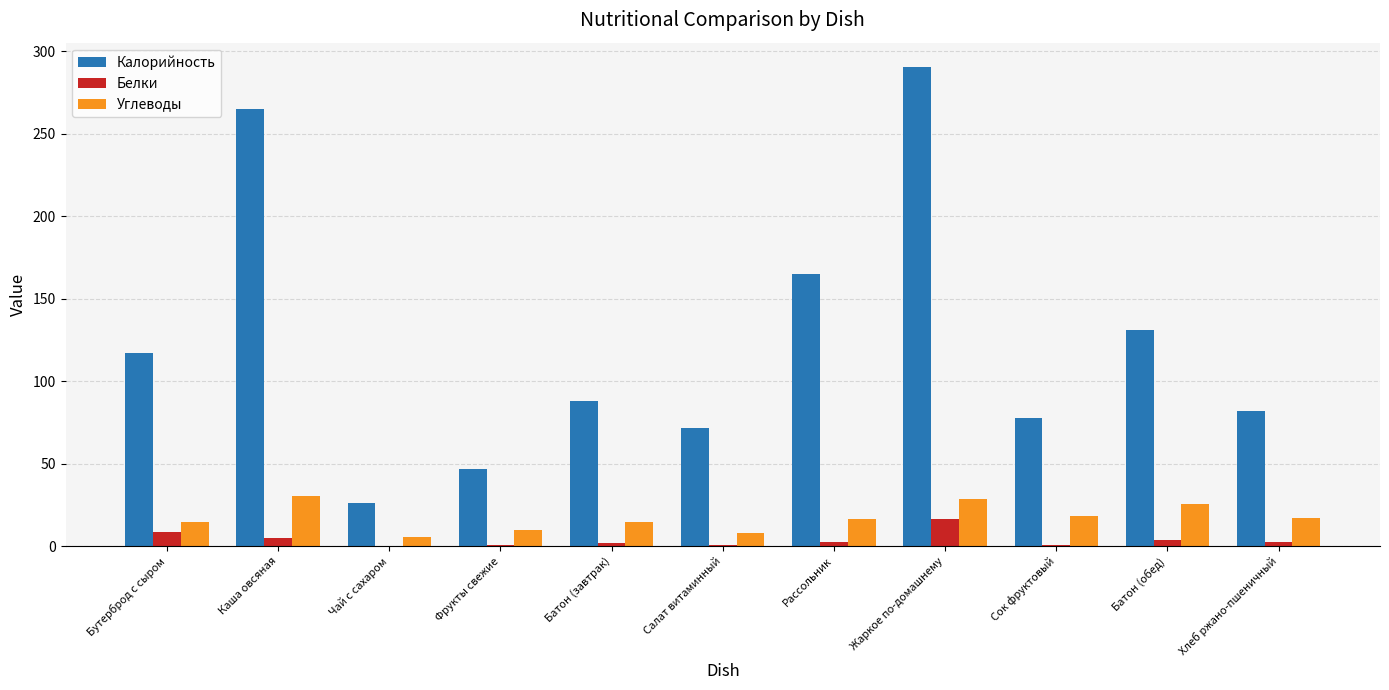

Which series changed the most between Фрукты свежие and Батон (обед)?

Калорийность